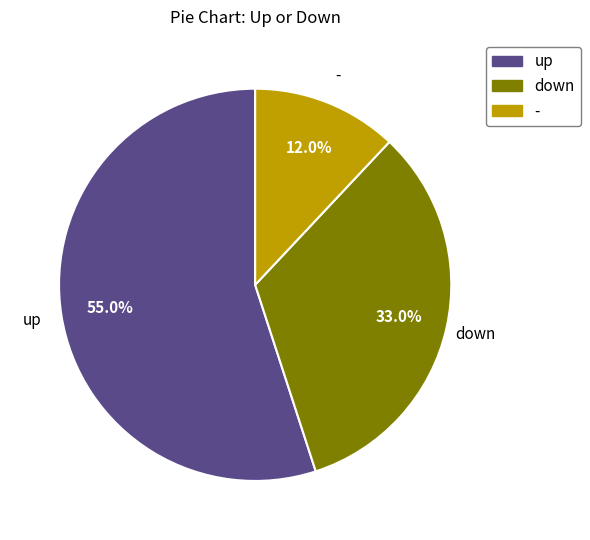

Is the sum of down and up greater than half?

Yes